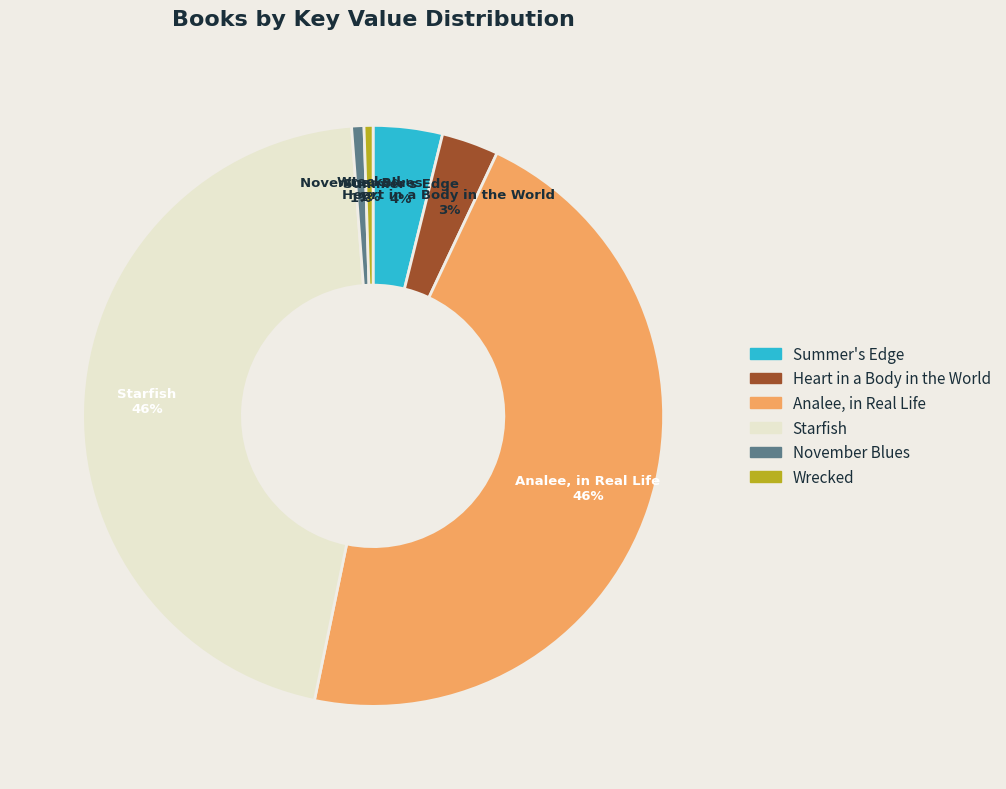

Is the sum of Analee, in Real Life and November Blues greater than half?

No